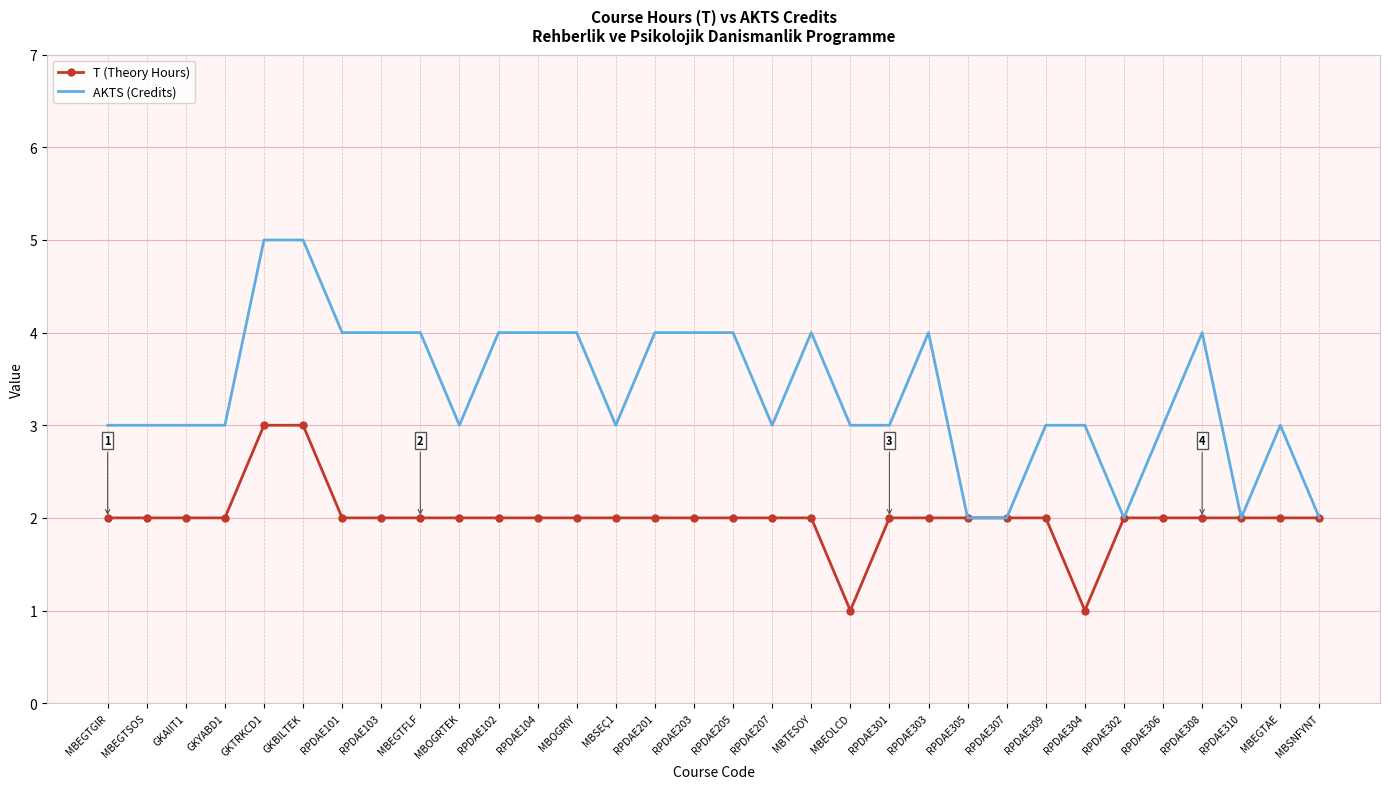

What is the greatest value displayed?

5